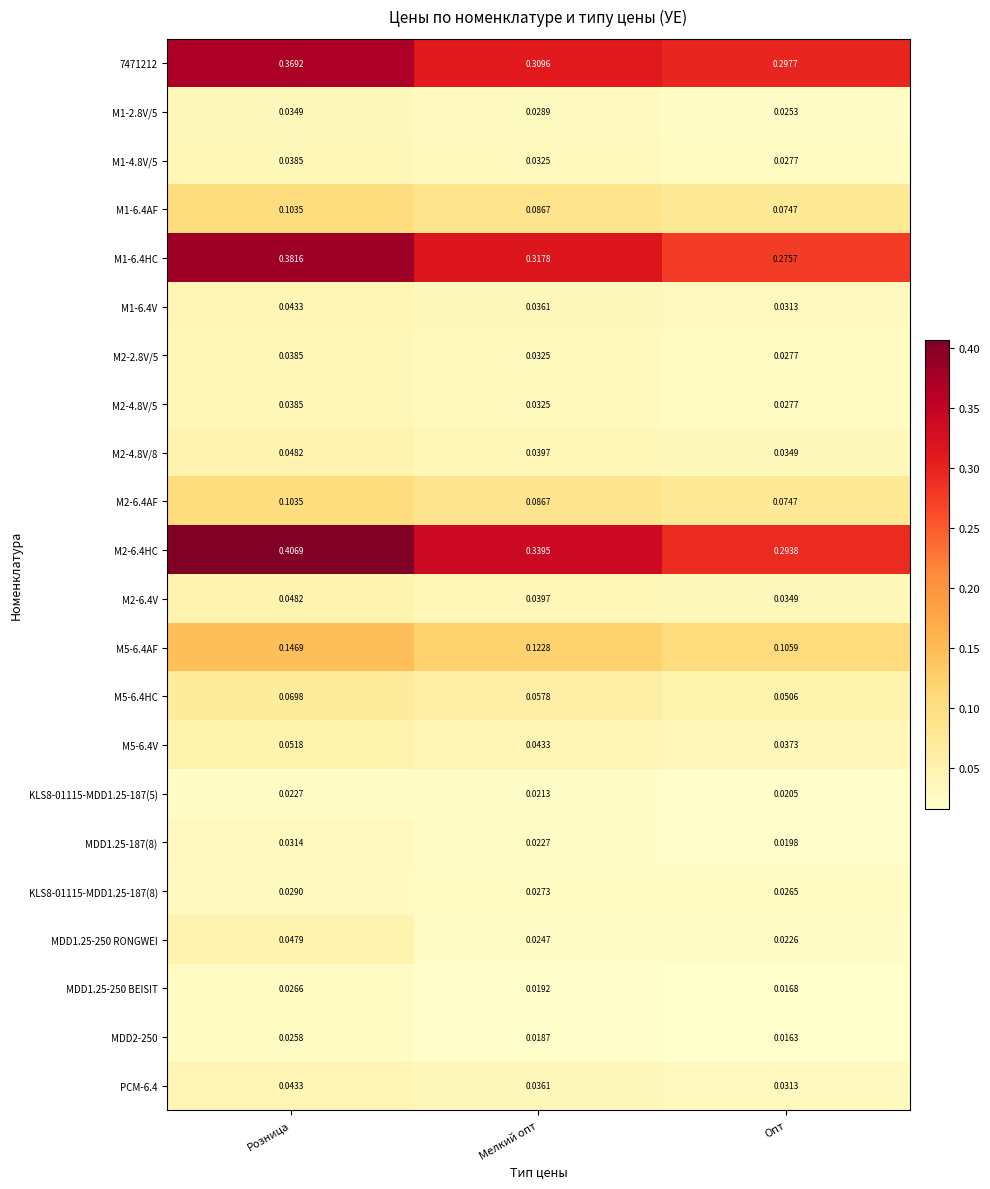

List the labels in order of MDD1.25-250 RONGWEI value, largest first.

Розница, Мелкий опт, Опт